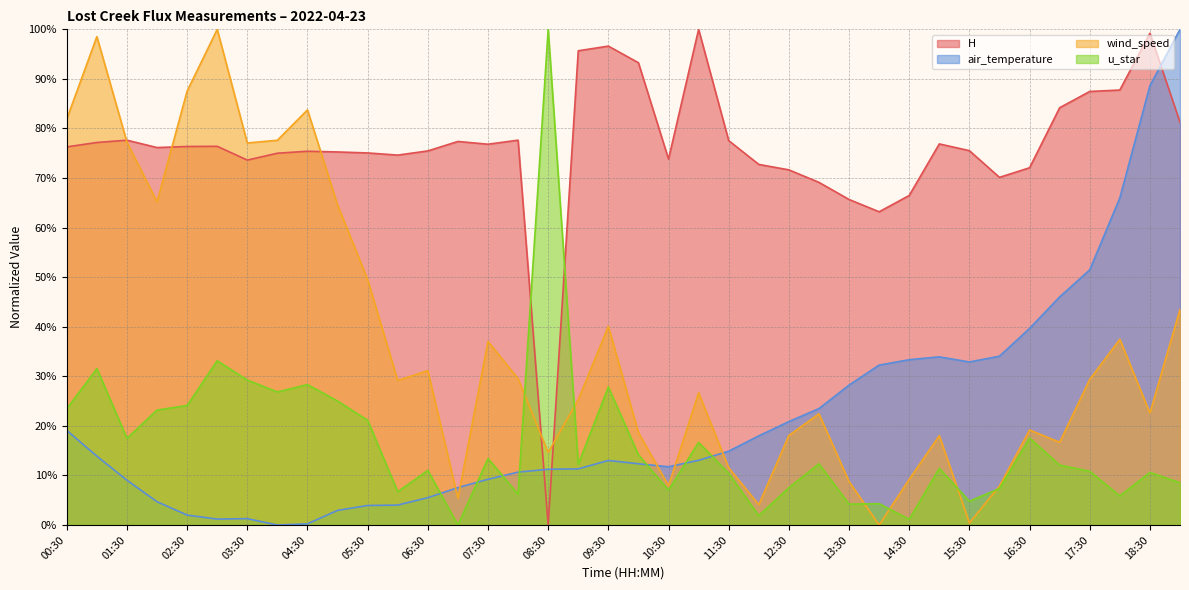

What is the difference between the maximum and second lowest values in the air_temperature series?

99.8